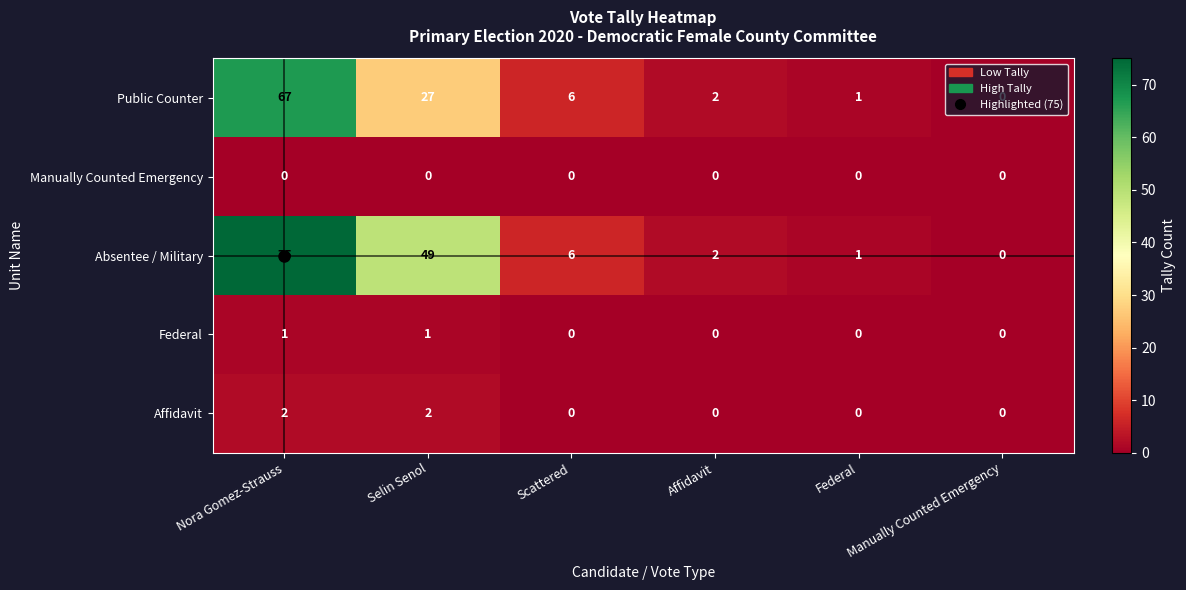

At how many categories does at least one series exceed 41?

2